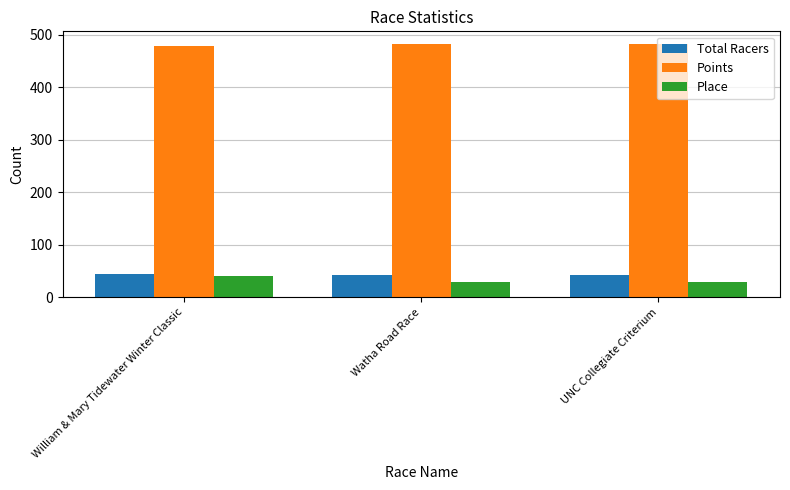

The value of Place at UNC Collegiate Criterium is 29.0. True or false?

True